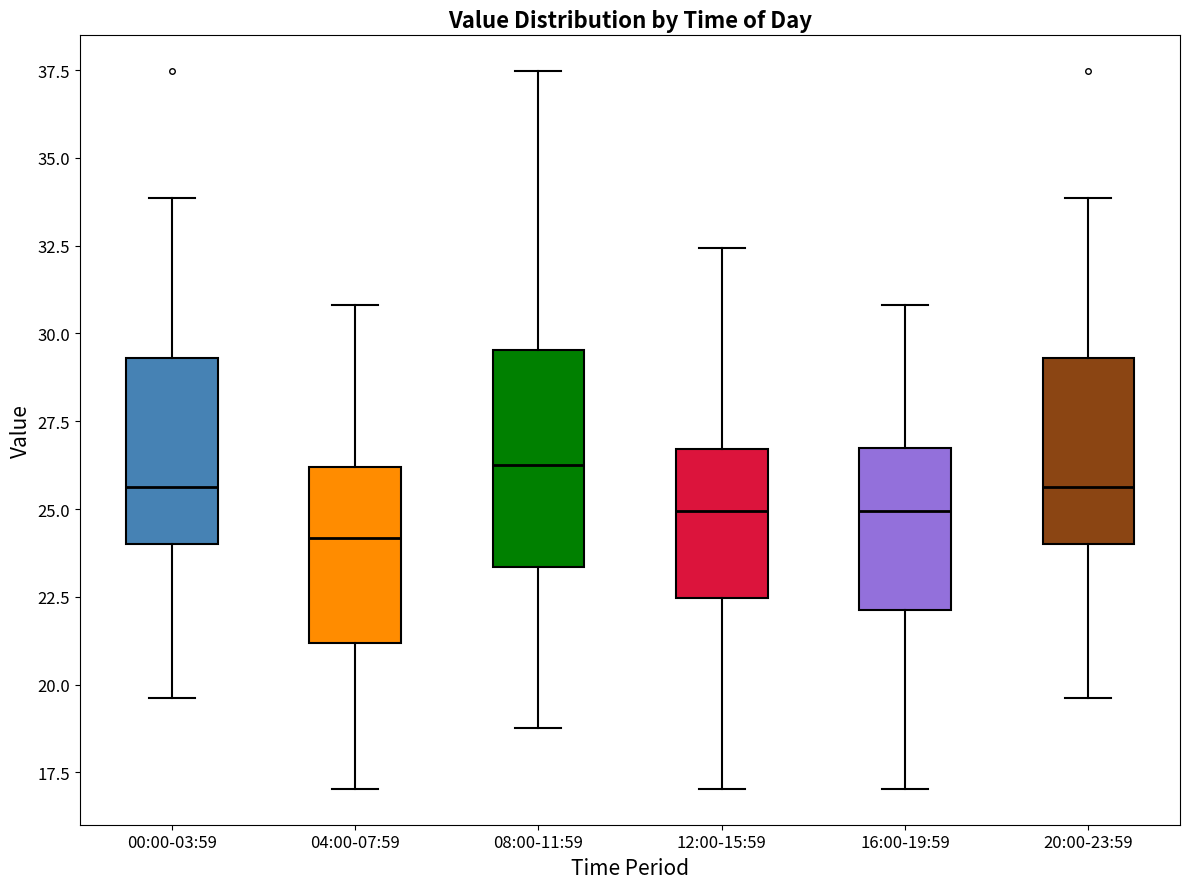

Where does the lower whisker of the box for 20:00-23:59 end on the y-axis? The values are not printed on the chart, so give them approximately, as read against the axis.

19.5